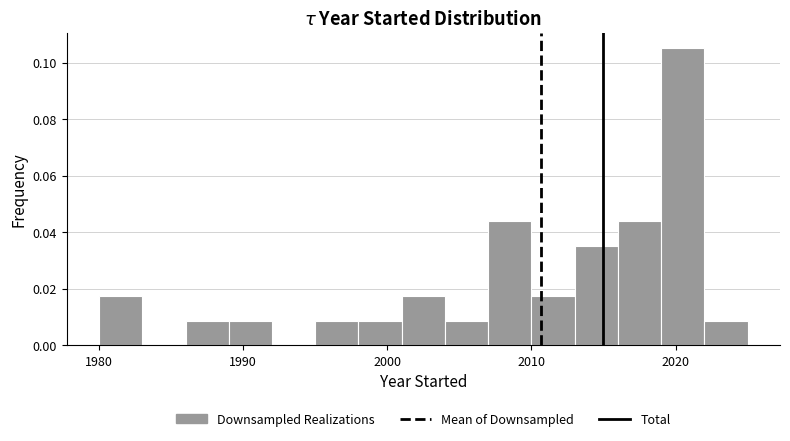

Read against the x-axis, roughly where is the centre of the tallest bar?

2021